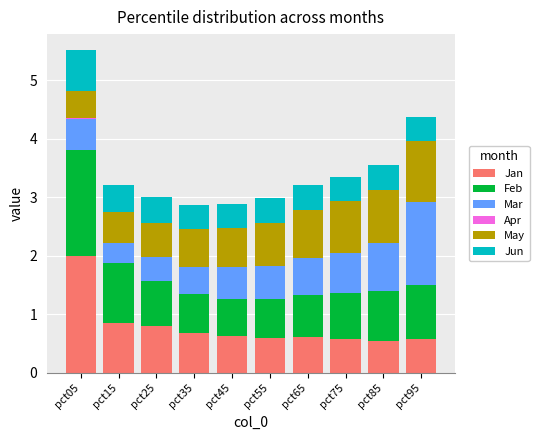

The Jan series shows 0.6 at pct55. True or false?

True